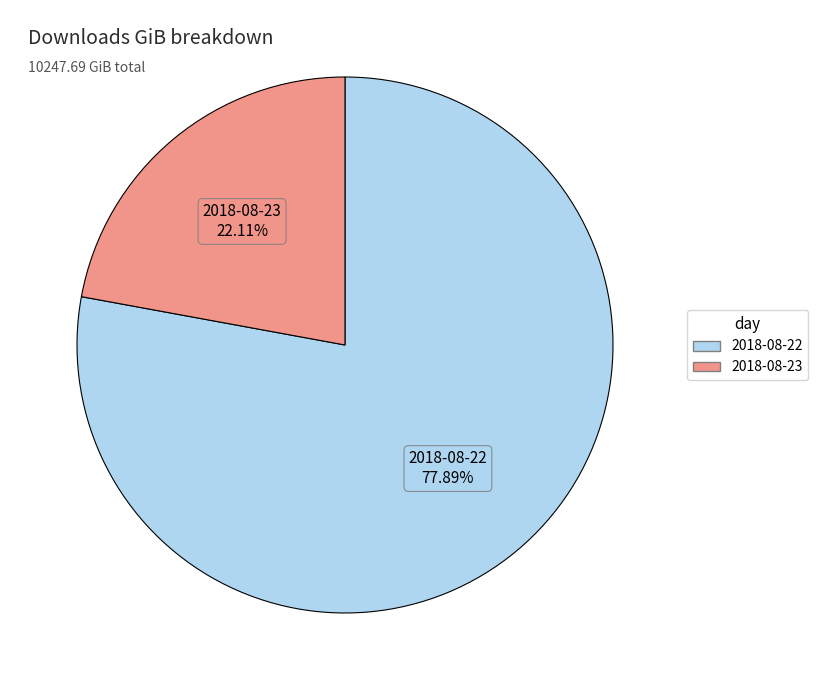

What percentage is the 2018-08-22 slice, to the nearest percent?

78%